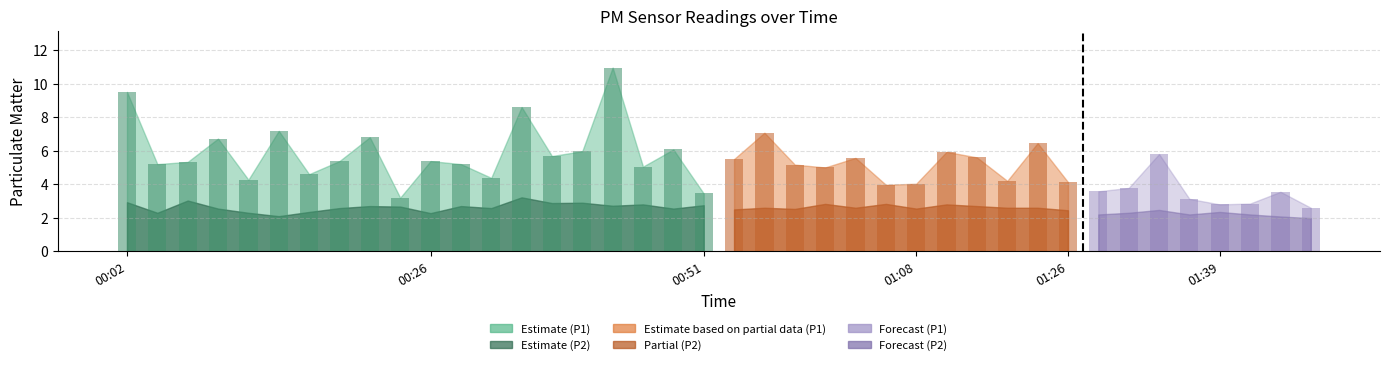

Reading left to right, what are all the values shown in this chart?

P1: 00:02=9.5	00:04=5.2	00:06=5.3	00:09=6.7	00:11=4.3	00:14=7.2	00:16=4.6	00:19=5.4	00:21=6.8	00:23=3.2	00:26=5.4	00:28=5.2	00:31=4.4	00:33=8.6	00:36=5.7	00:38=6.0	00:40=10.9	00:43=5.0	00:48=6.1	00:51=3.5	00:53=5.5	00:55=7.1	00:58=5.2	01:00=5.0	01:03=5.6	01:06=4.0	01:08=4.0	01:11=5.9	01:13=5.6	01:16=4.2	01:18=6.5	01:26=4.1	01:29=3.6	01:31=3.8	01:34=5.8	01:37=3.1	01:39=2.8	01:44=2.9	01:46=3.5	01:49=2.6
P2: 00:02=2.9	00:04=2.3	00:06=3.0	00:09=2.5	00:11=2.3	00:14=2.1	00:16=2.4	00:19=2.6	00:21=2.7	00:23=2.7	00:26=2.3	00:28=2.7	00:31=2.6	00:33=3.2	00:36=2.9	00:38=2.9	00:40=2.7	00:43=2.8	00:48=2.5	00:51=2.8	00:53=2.5	00:55=2.6	00:58=2.5	01:00=2.8	01:03=2.6	01:06=2.8	01:08=2.5	01:11=2.8	01:13=2.7	01:16=2.6	01:18=2.6	01:26=2.5	01:29=2.2	01:31=2.3	01:34=2.5	01:37=2.2	01:39=2.4	01:44=2.2	01:46=2.1	01:49=2.0